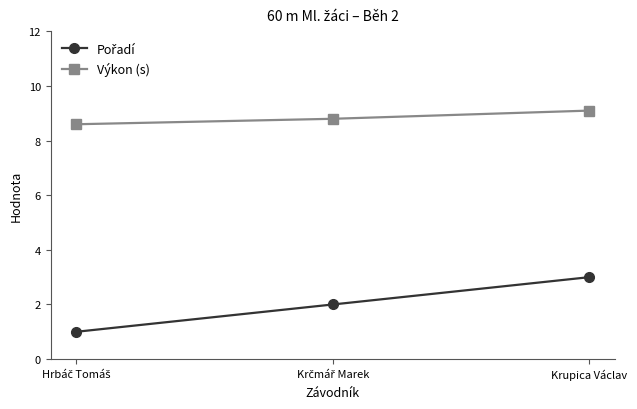

Is it true that Výkon (s) equals 9.1 at Krupica Václav?

True